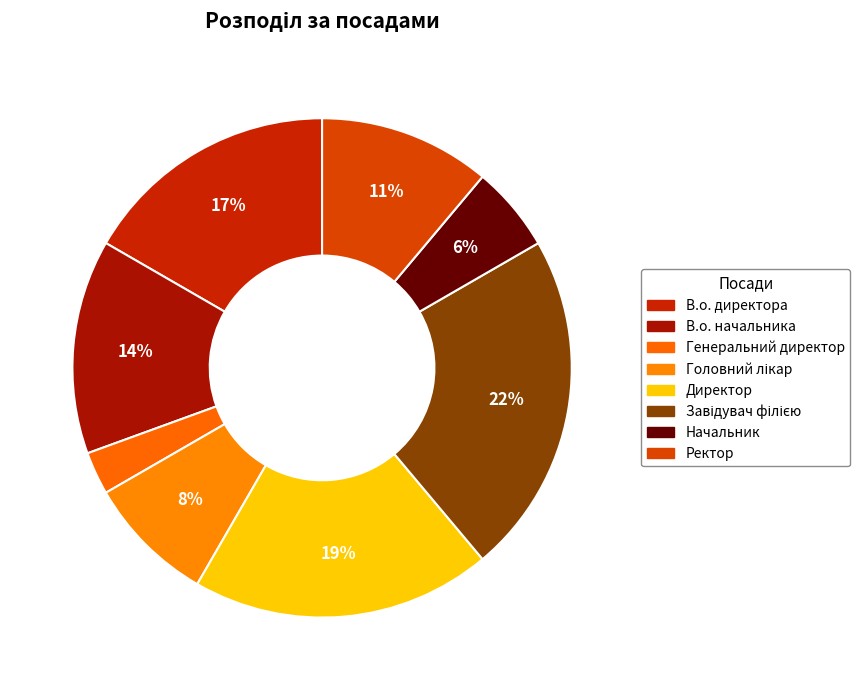

What is the total percentage of Начальник and Завідувач філією?

27.8%